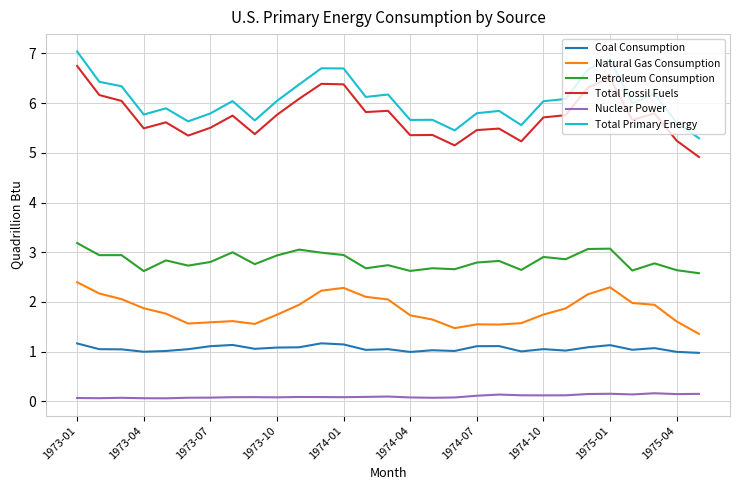

Which series has the largest total across all categories?

Total Primary Energy